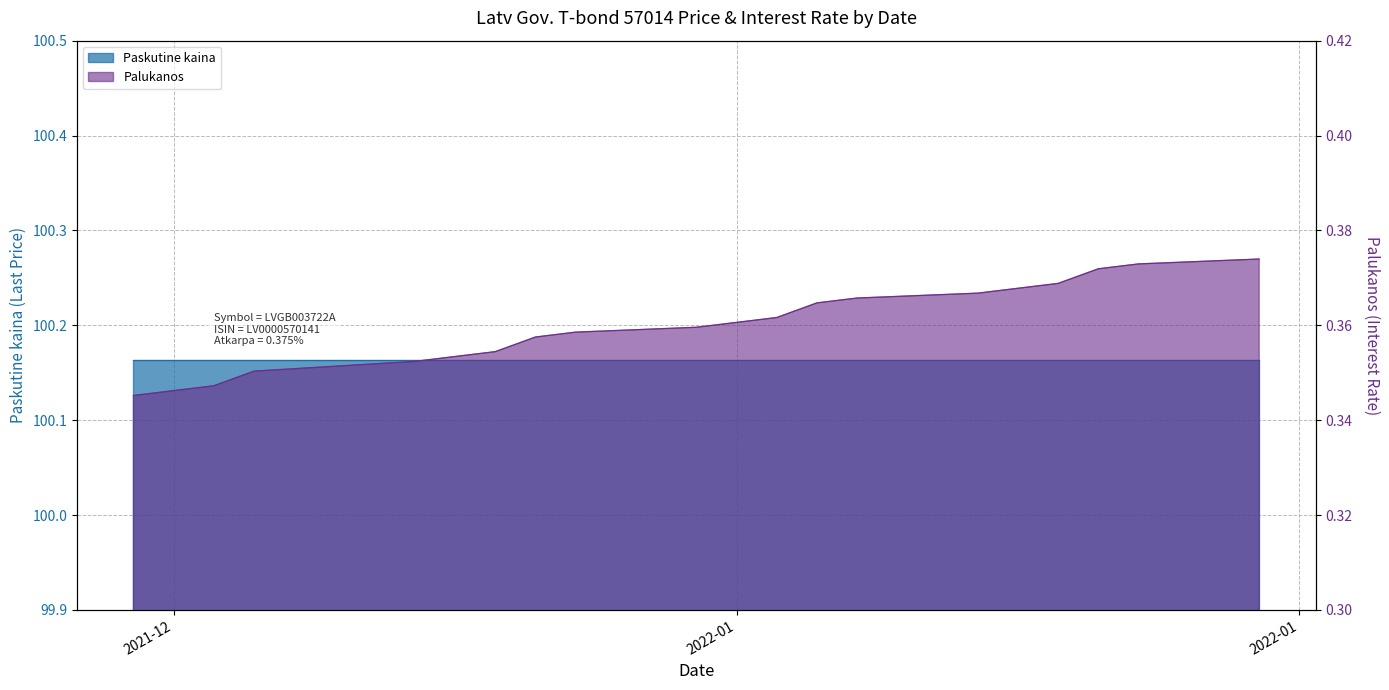

The value at 2022-01-14 is 0.2. True or false?

False